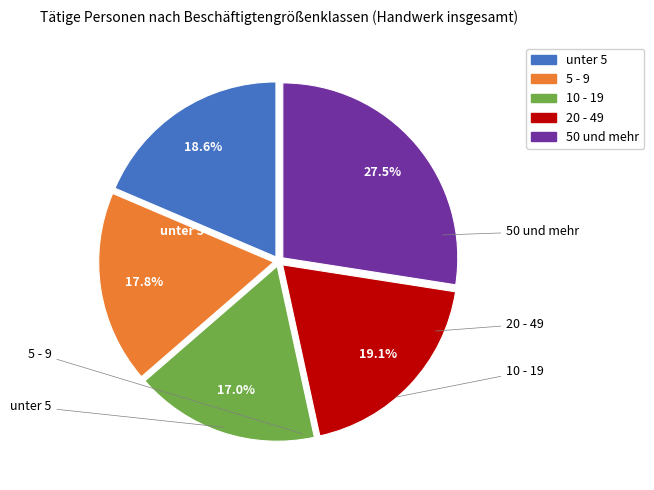

How much of the chart is everything except unter 5?

81.4%